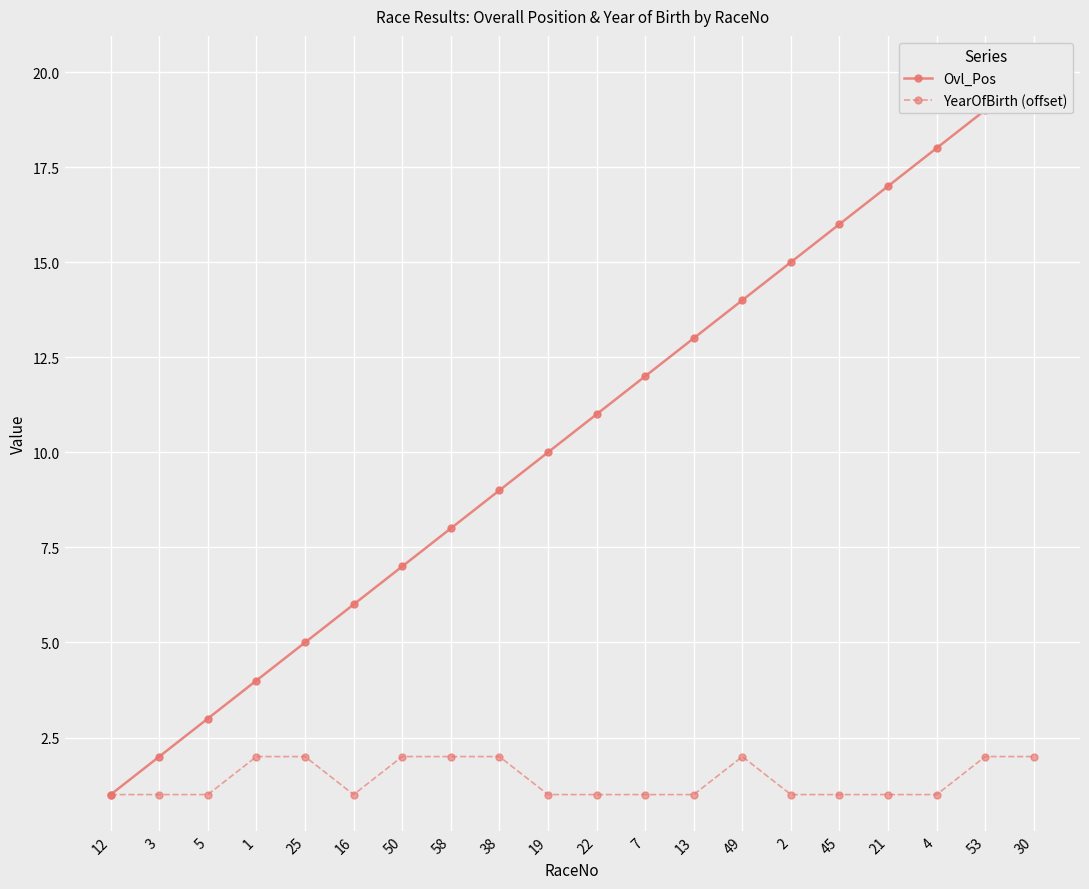

The value of YearOfBirth (offset) at 25 is 2. True or false?

True